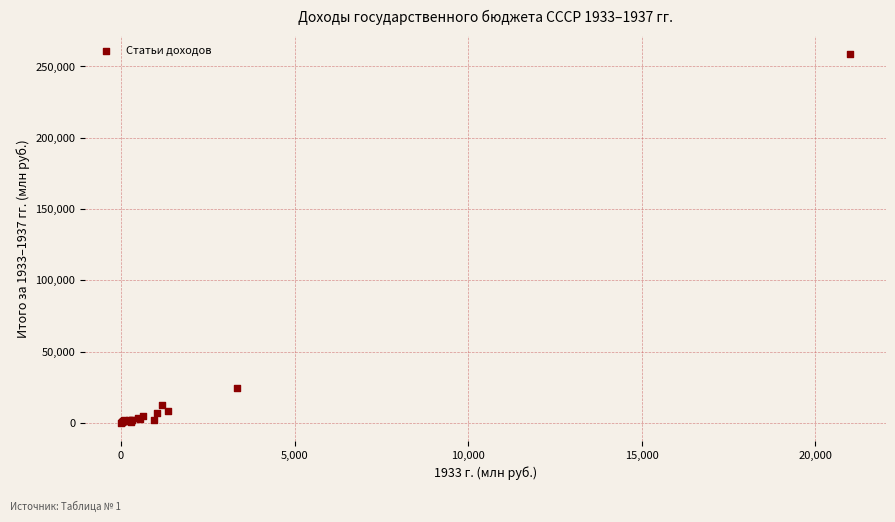

What Y value in the scatter plot is closest to 129311?

24260.9